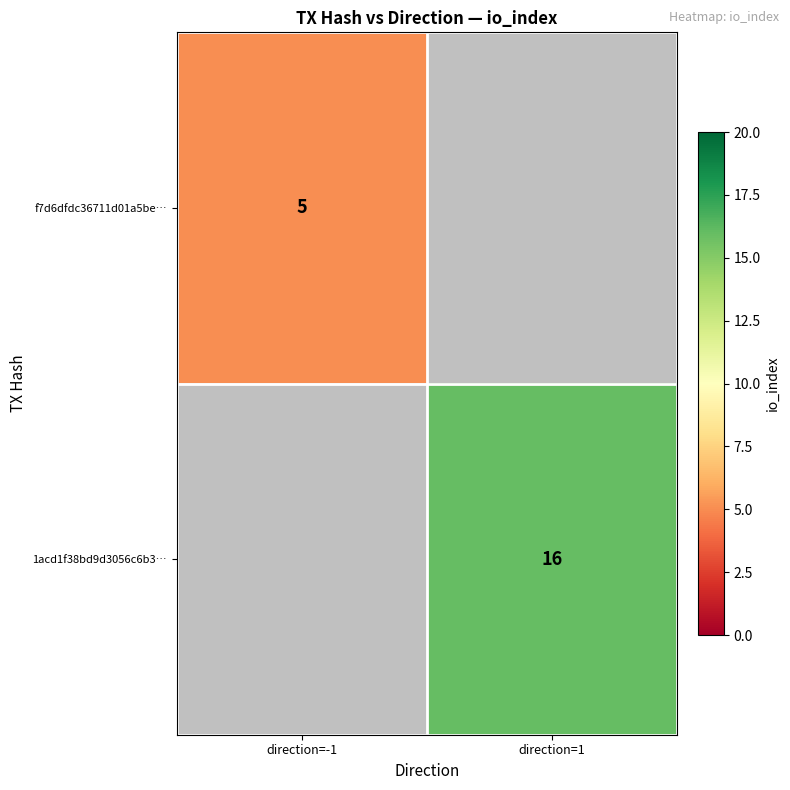

The value of f7d6dfdc36711d01a5be… at direction=-1 is 5. True or false?

True